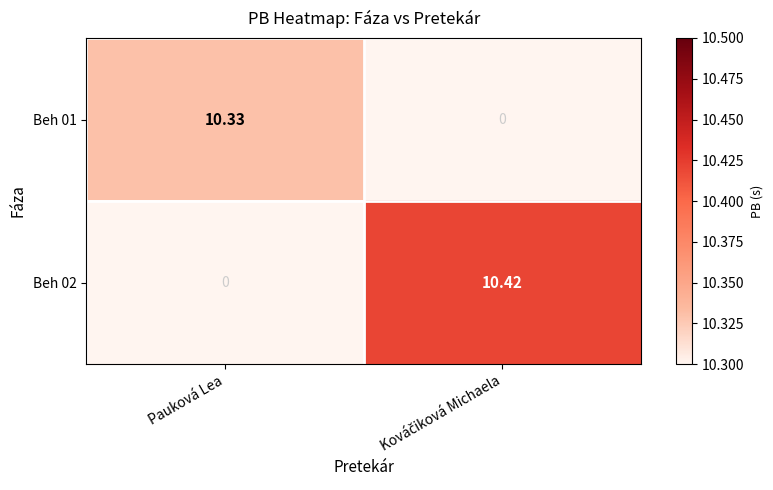

Which category has the highest value in the Beh 01 series?

Pauková Lea